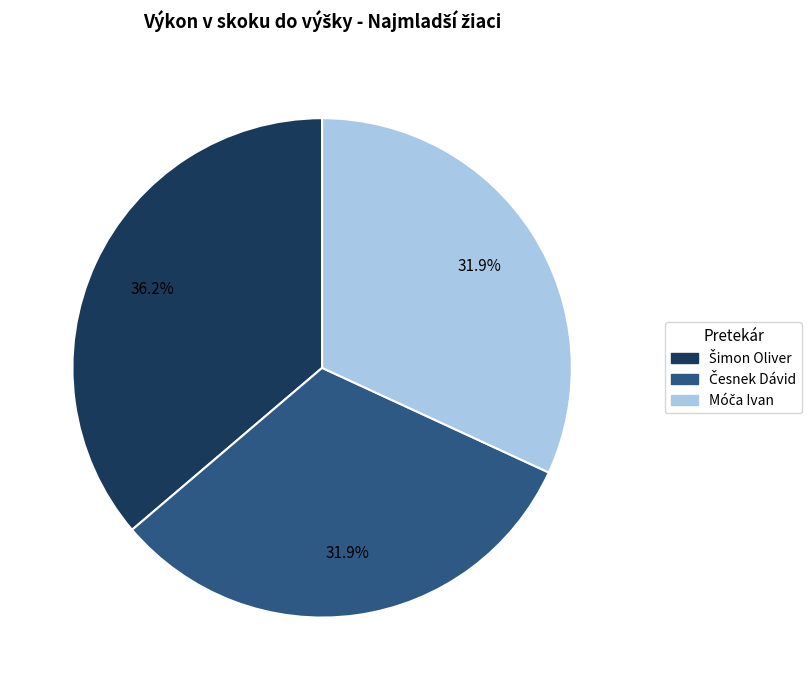

Is there a majority slice in this chart?

No